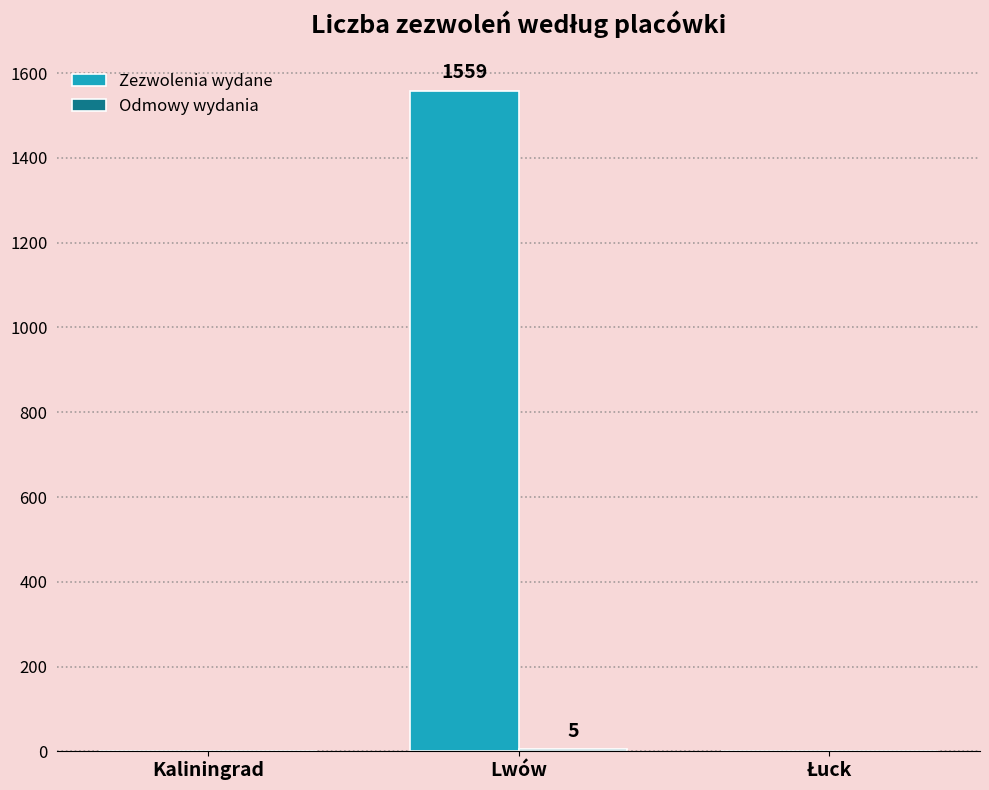

At which category does the chart reach its peak across all series?

Lwów